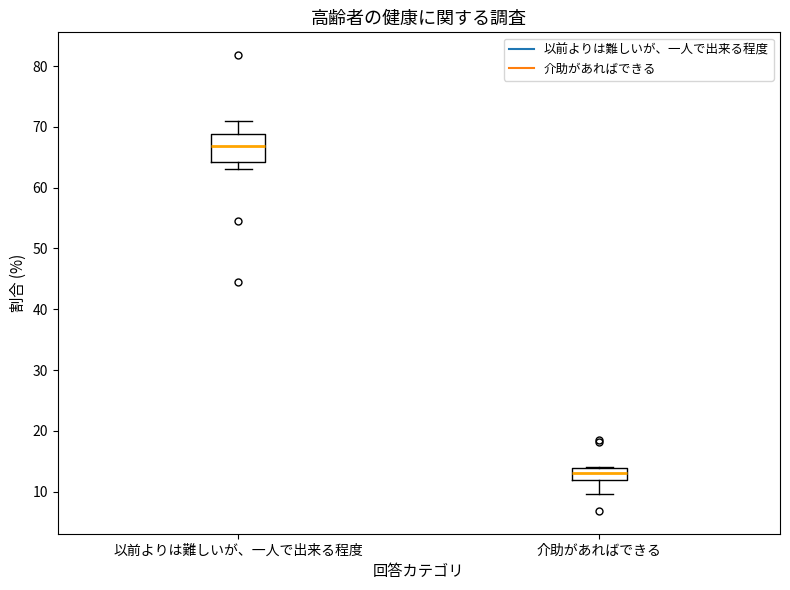

Reading left to right, read every box against the y-axis: the position of its median line, the range the box covers, and the ends of its whiskers. The values are not printed on the chart, so give them approximately, as read against the axis.

以前よりは難しいが、一人で出来る程度: median 67, box 64 to 69, whiskers 63 to 71
介助があればできる: median 13, box 12 to 14, whiskers 10 to 14